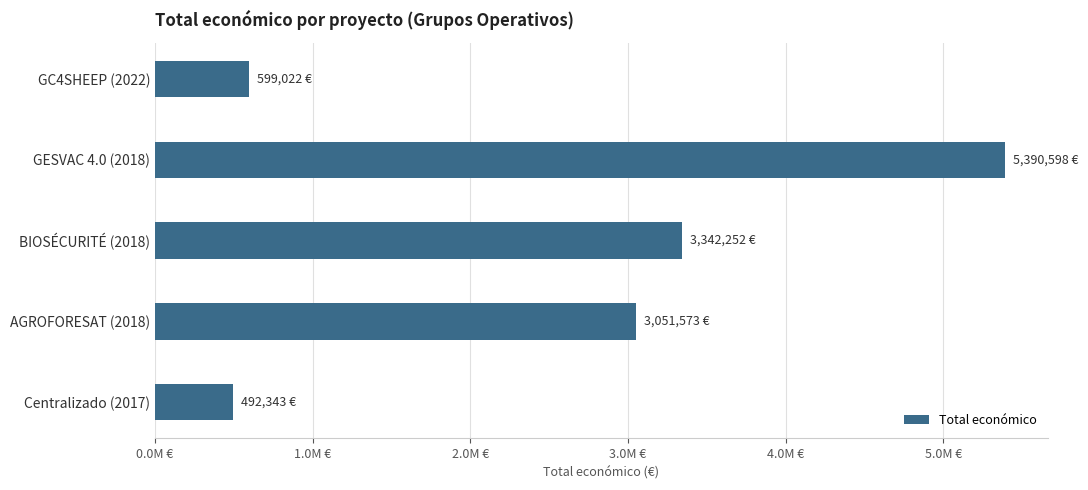

Rank the categories by value from highest to lowest.

GESVAC 4.0 (2018), BIOSÉCURITÉ (2018), AGROFORESAT (2018), GC4SHEEP (2022), Centralizado (2017)